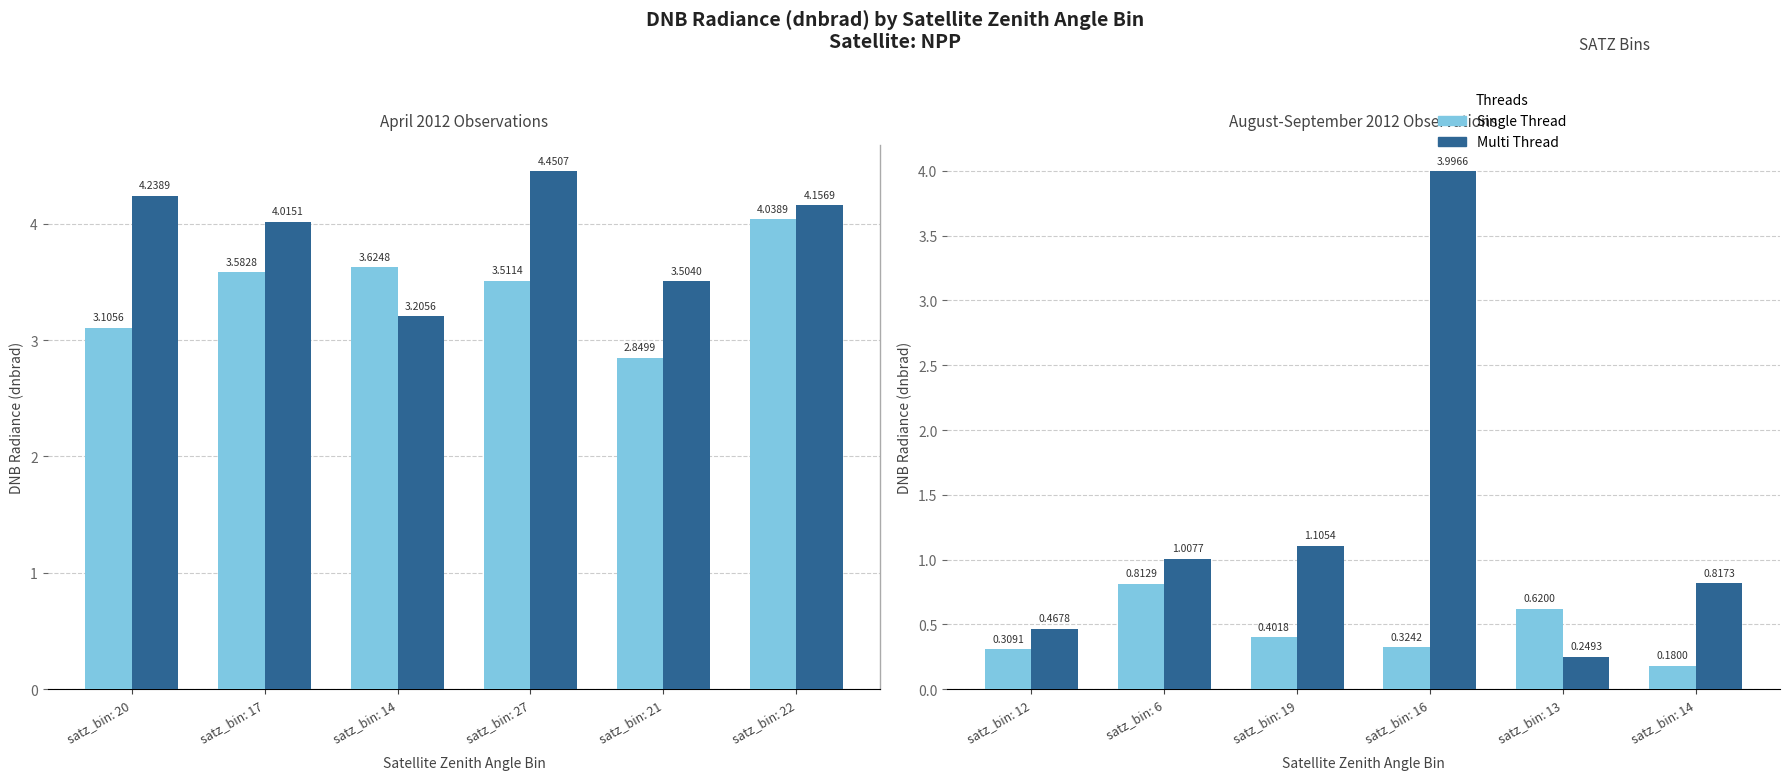

List the series in order of their overall mean, highest first.

Multi Thread, Single Thread